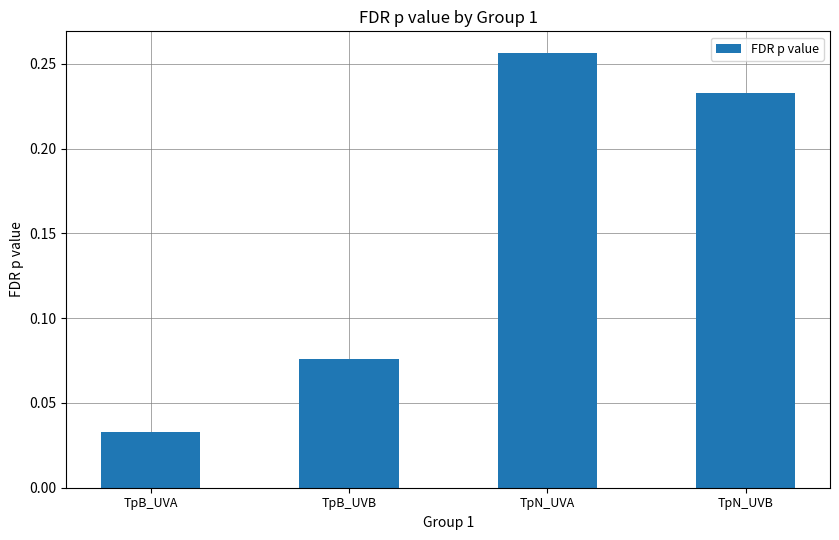

What is the change in value from TpB_UVA to TpN_UVB?

+0.2